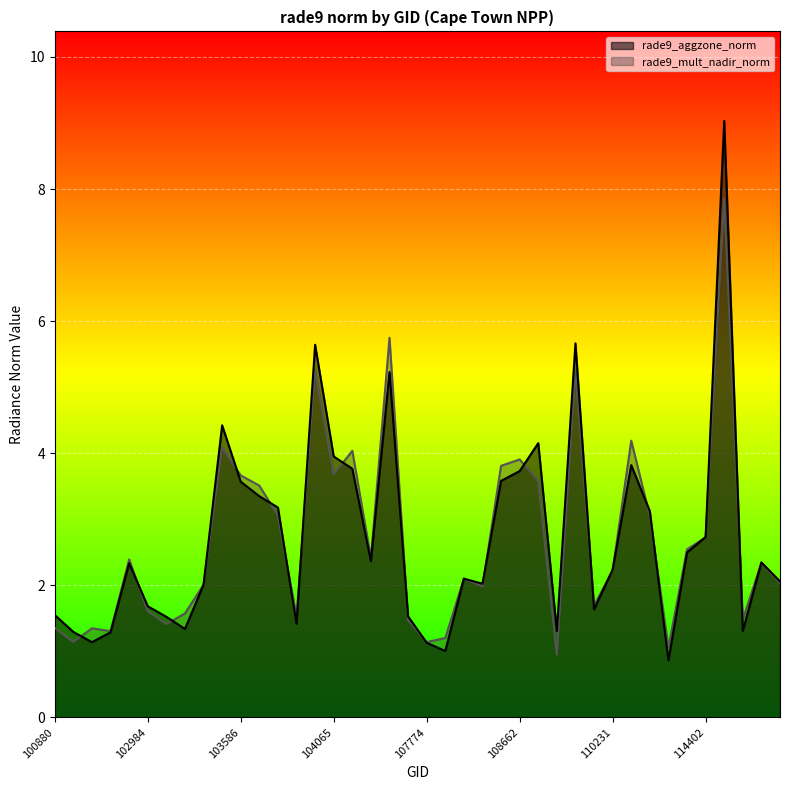

What is the difference between the maximum and second lowest values in the rade9_mult_nadir_norm series?

6.8